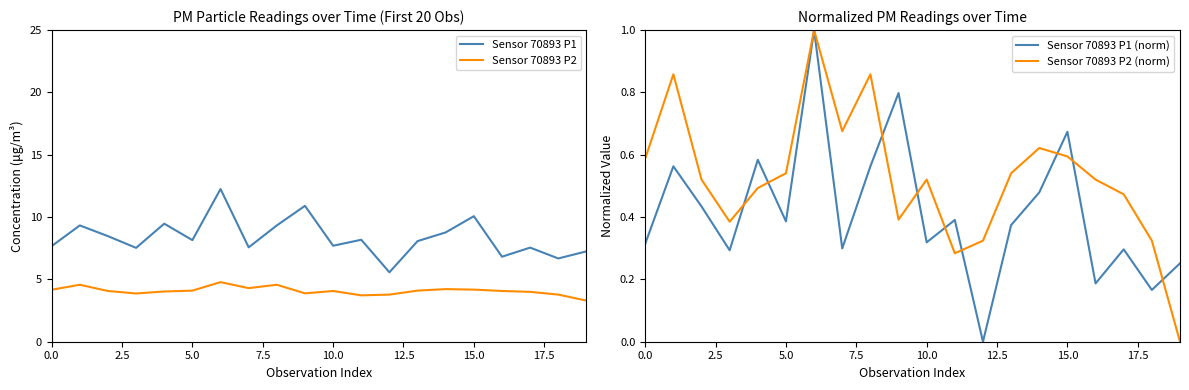

Which series has the widest spread of values?

Sensor 70893 P1